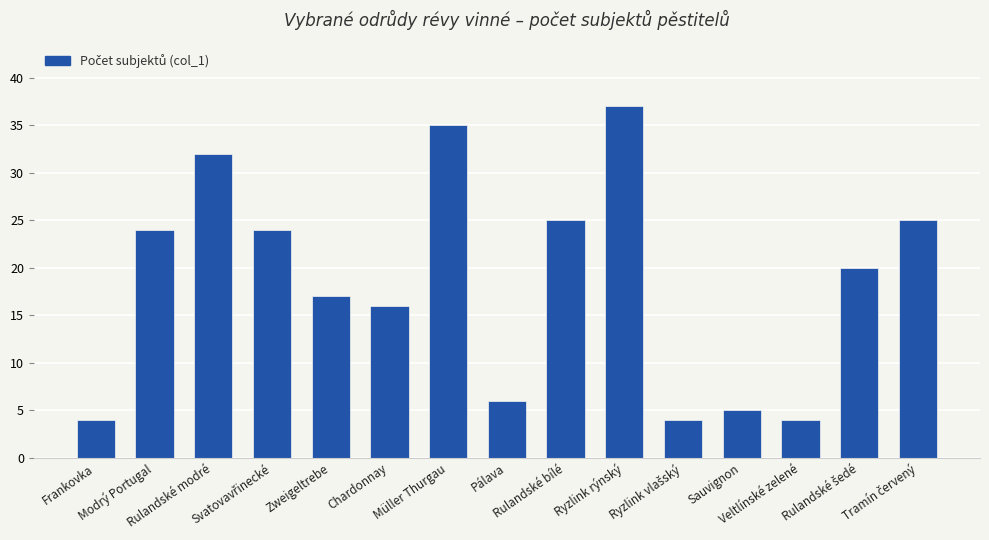

What is the label of the 10th bar from the left?

Ryzlink rýnský